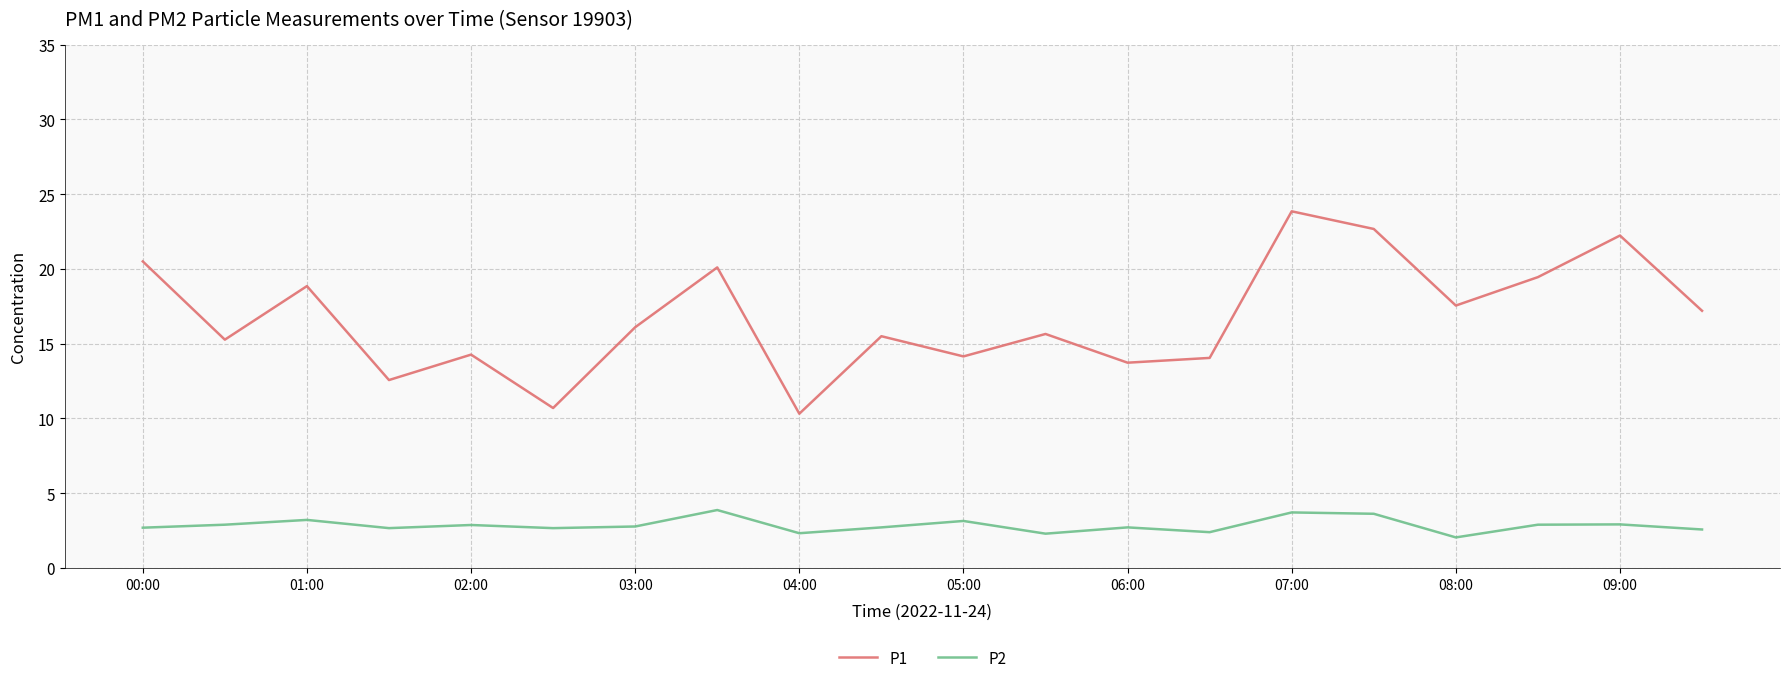

Which series has the largest total across all categories?

P1